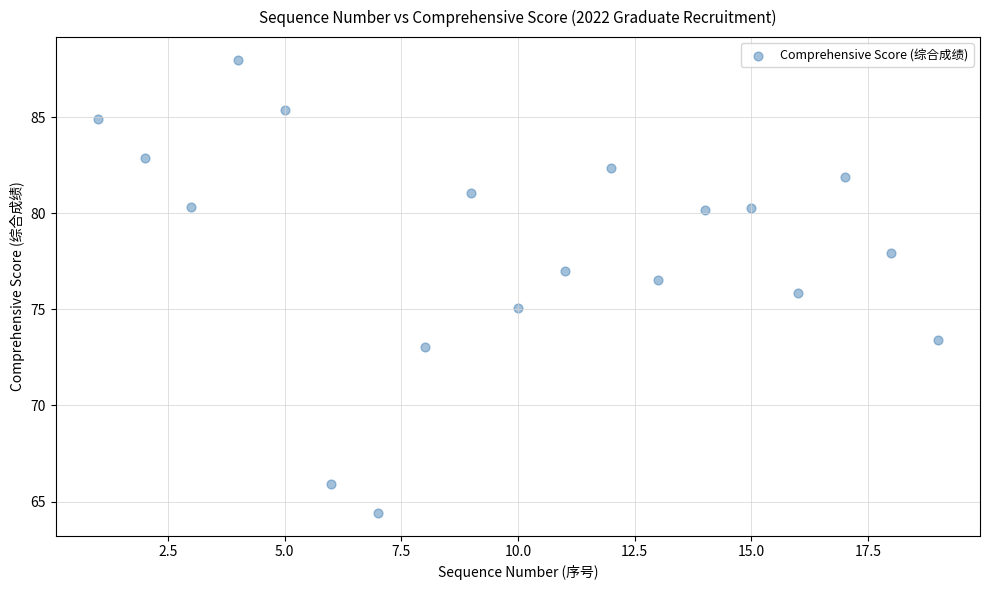

What is the range of Y values (max minus min)?

23.6